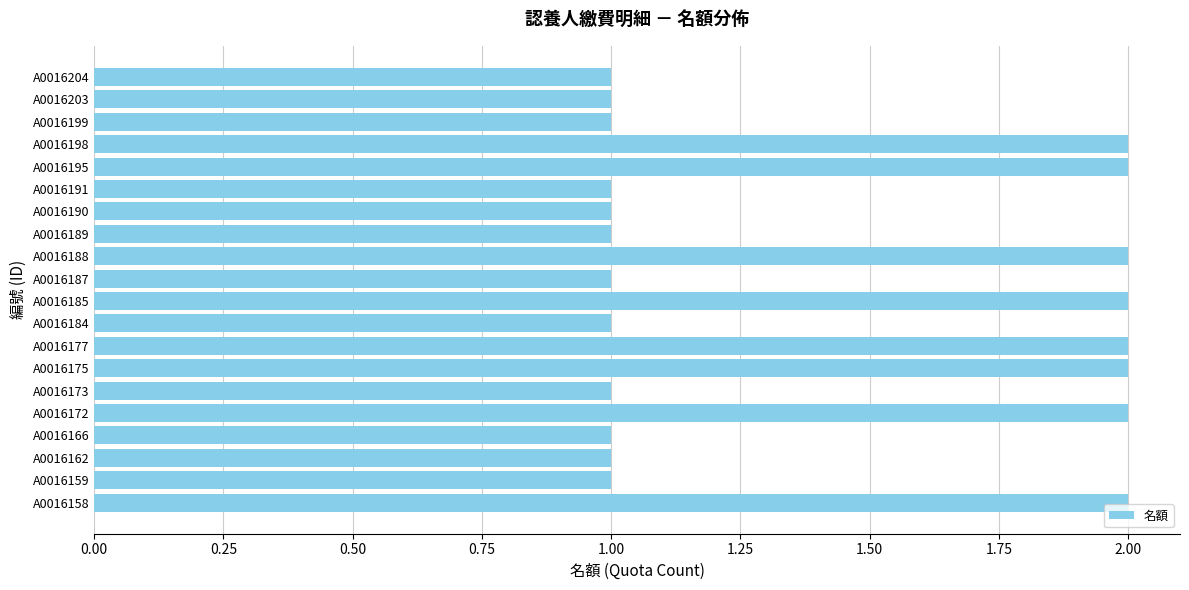

What is the difference between the maximum and minimum values?

1